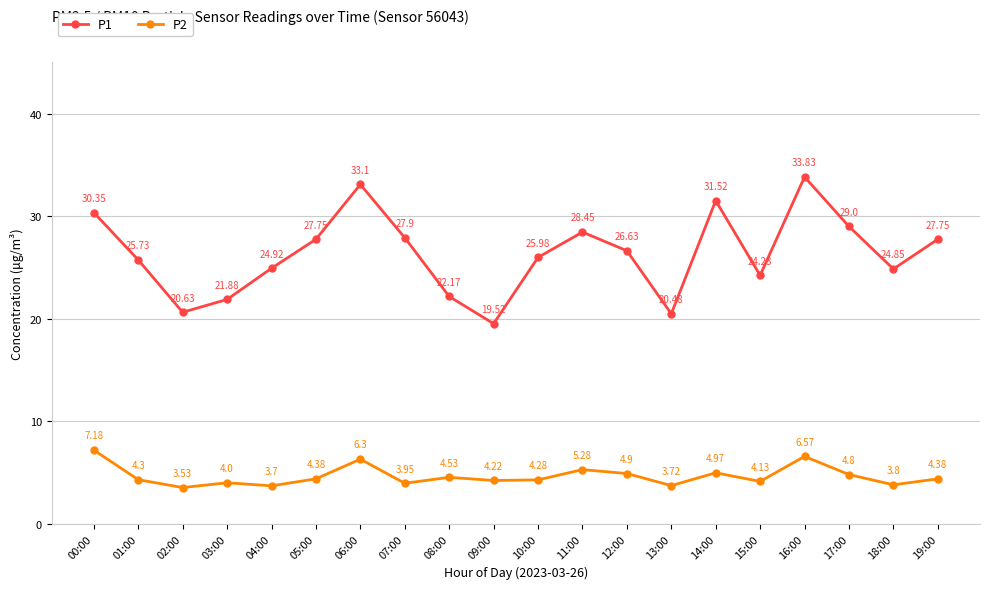

What is the sum of the P1 values at 19:00 and 00:00?

58.1